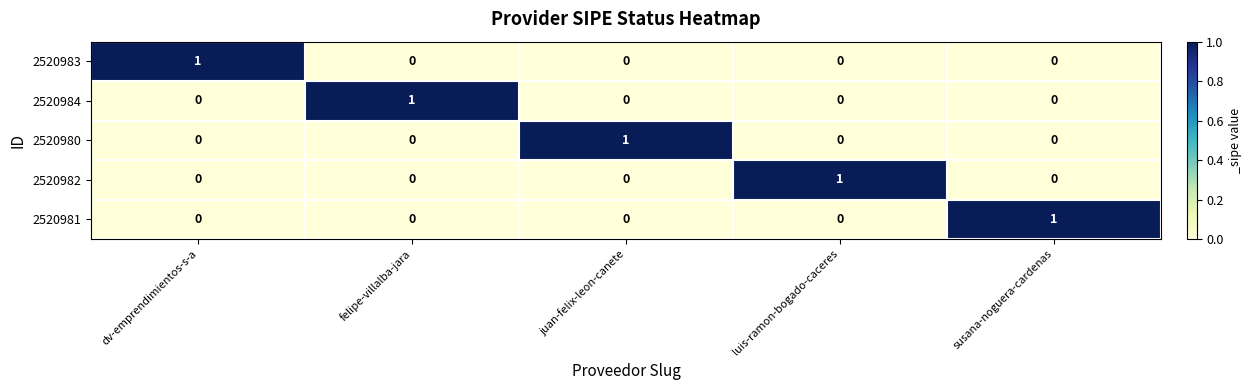

How many 2520981 values are between 0 and 1?

5